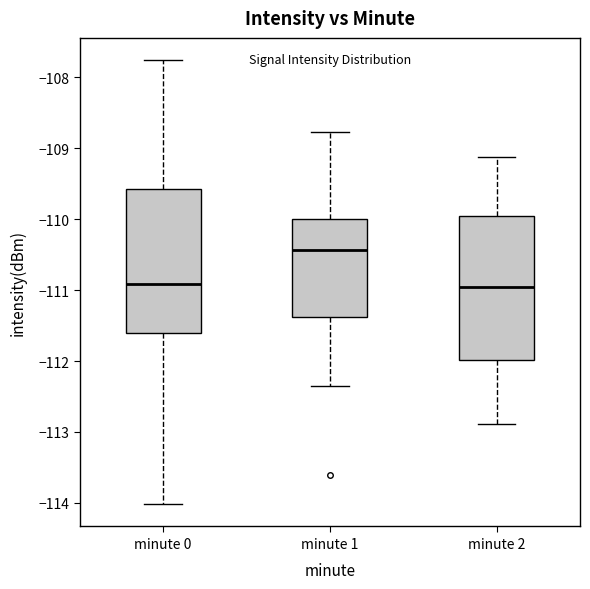

Where does the median line of the box for minute 0 sit on the y-axis? The values are not printed on the chart, so give them approximately, as read against the axis.

-110.9